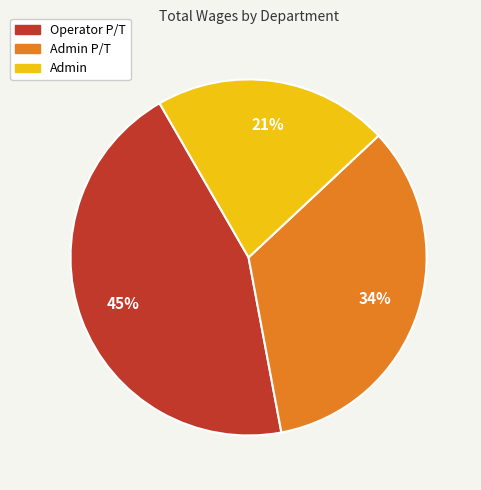

Does any single category account for the majority?

No